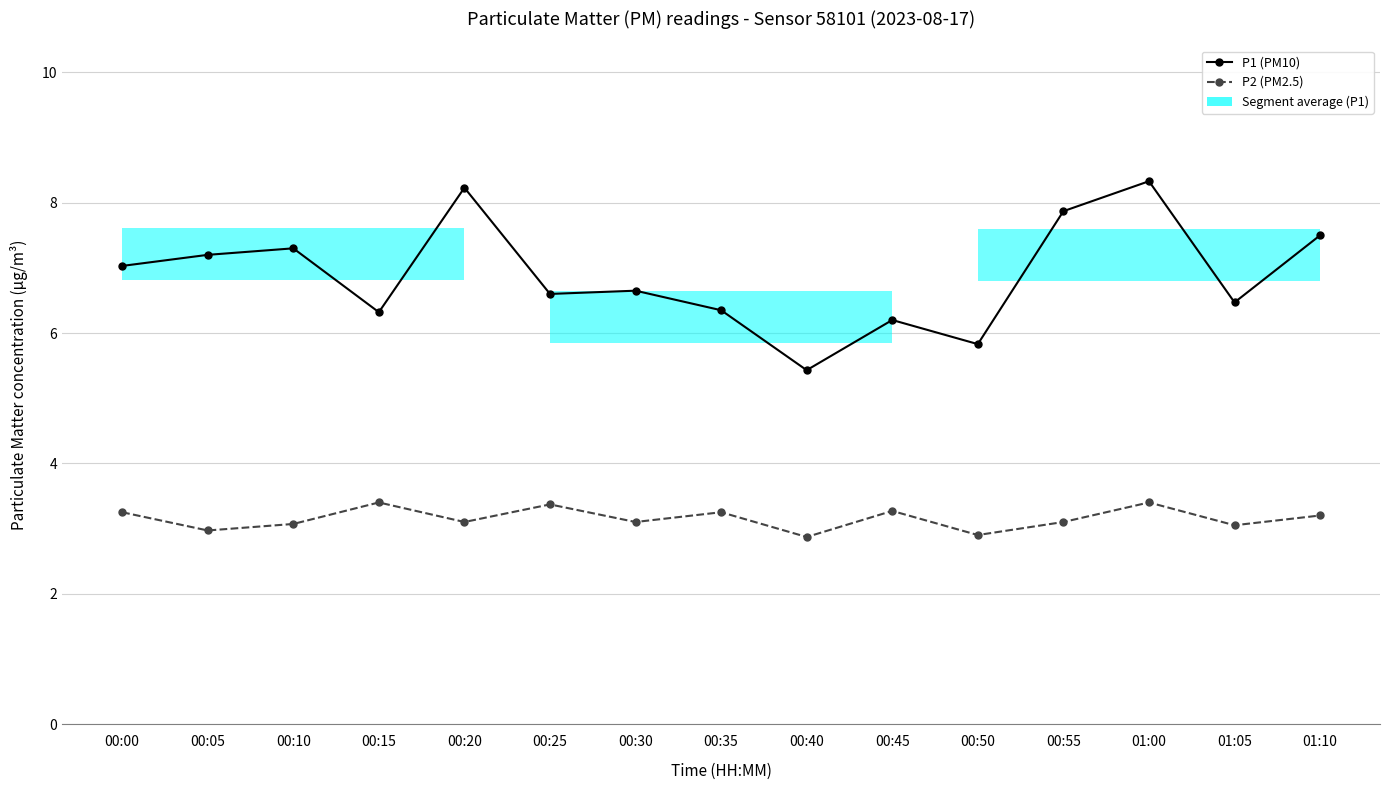

How many data points in P2 (PM2.5) are above 3?

12